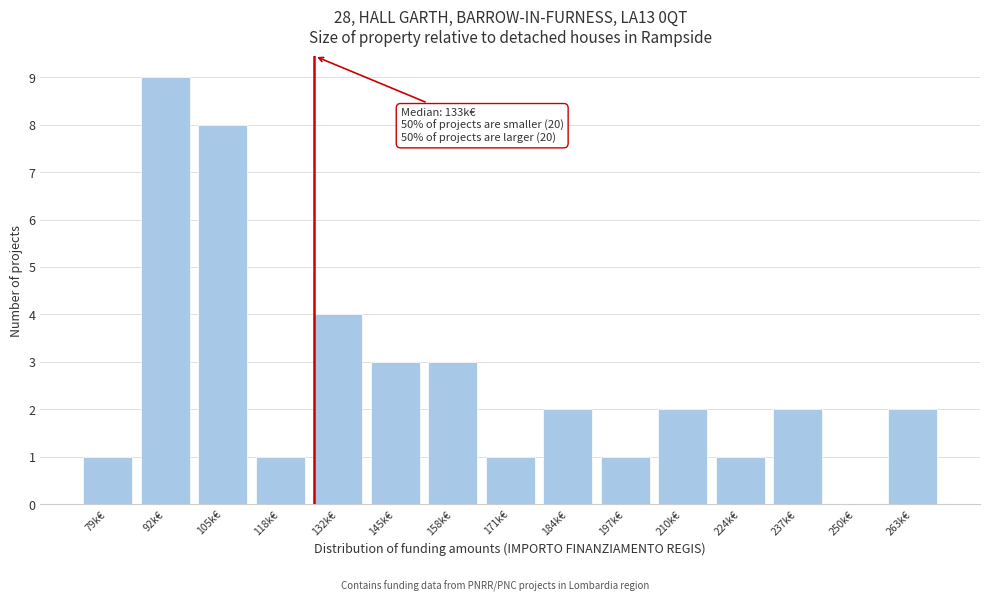

Reading right to left, extract all data points from this chart.

263k€=2	250k€=0	237k€=2	224k€=1	210k€=2	197k€=1	184k€=2	171k€=1	158k€=3	145k€=3	132k€=4	118k€=1	105k€=8	92k€=9	79k€=1